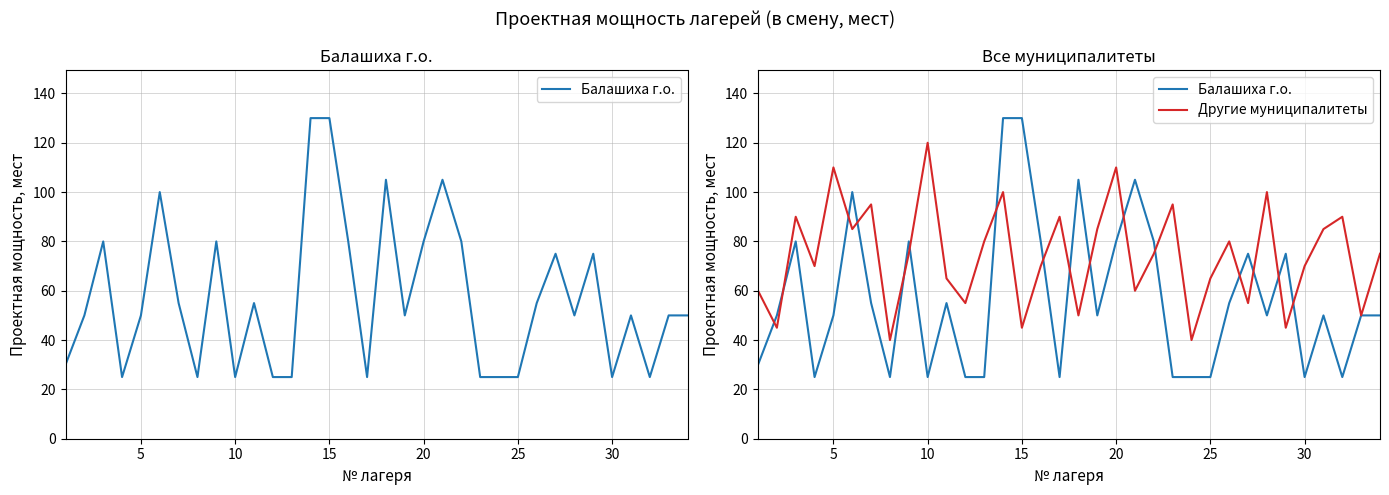

Reading left to right, what are all the values shown in this chart?

Балашиха г.о.: 30	50	80	25	50	100	55	25	80	25	55	25	25	130	130	80	25	105	50	80	105	80	25	25	25	55	75	50	75	25	50	25	50	50
Другие муниципалитеты: 60	45	90	70	110	85	95	40	75	120	65	55	80	100	45	70	90	50	85	110	60	75	95	40	65	80	55	100	45	70	85	90	50	75